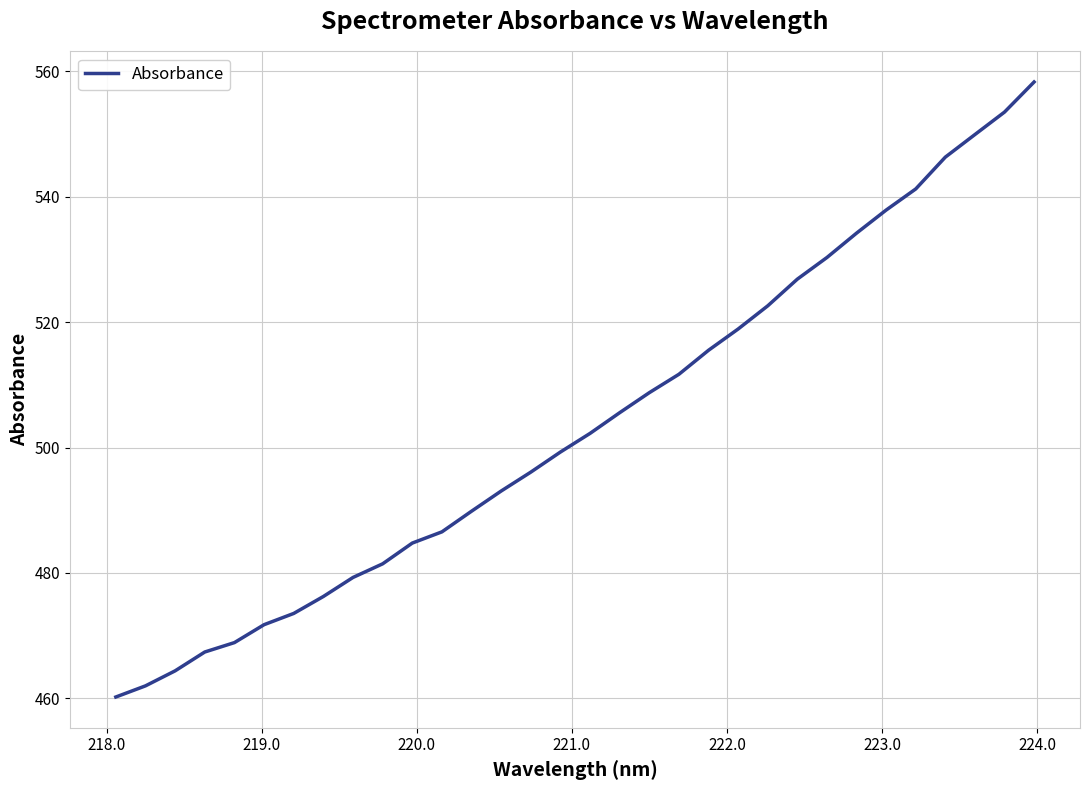

What is the maximum value shown in the chart?

558.3